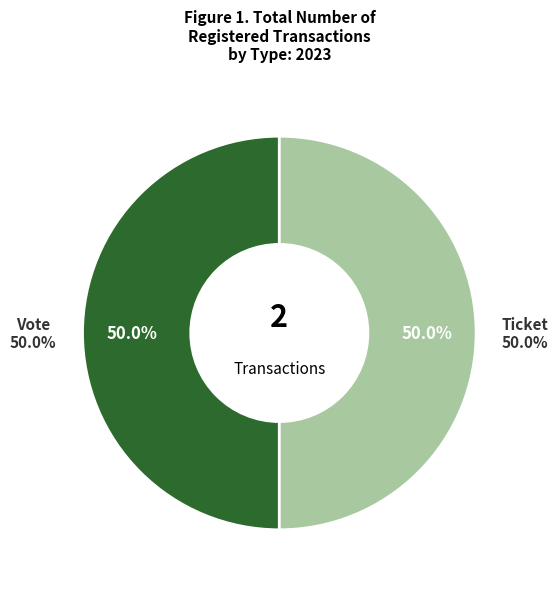

Which slice is the largest?

Vote